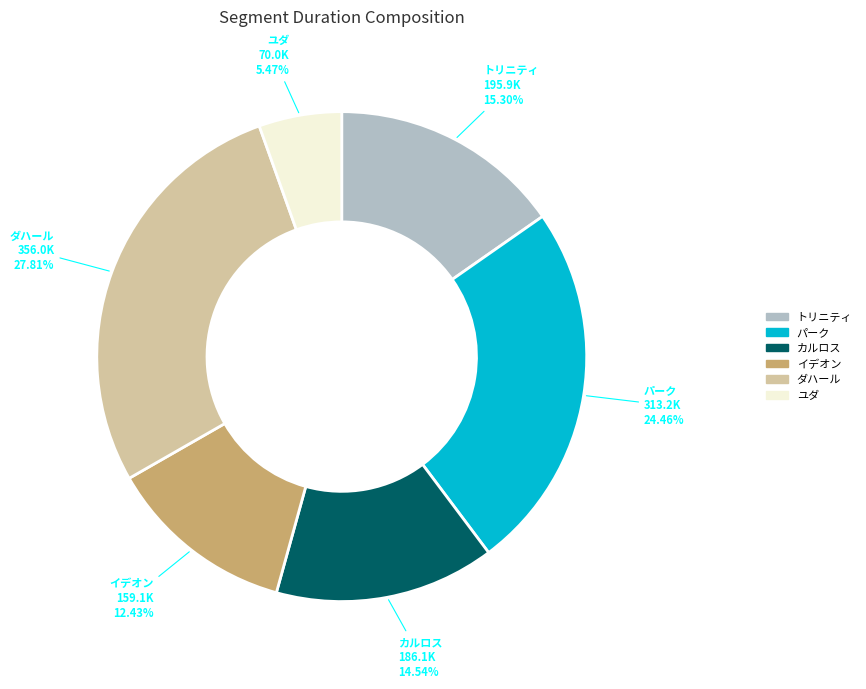

Combined, do イデオン and ユダ account for over 50%?

No